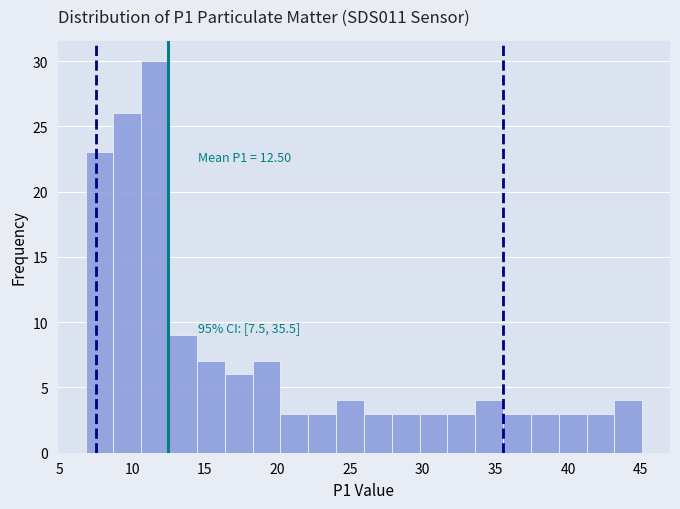

Read against the x-axis, roughly where is the centre of the tallest bar?

11.5